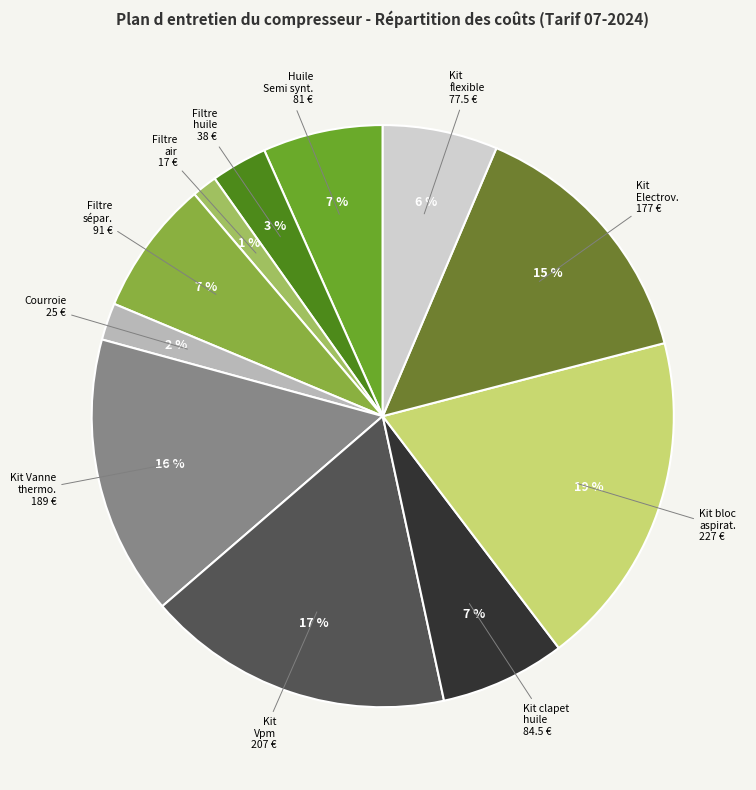

What percentage is the Filtre huile 38 € slice, to the nearest percent?

3%